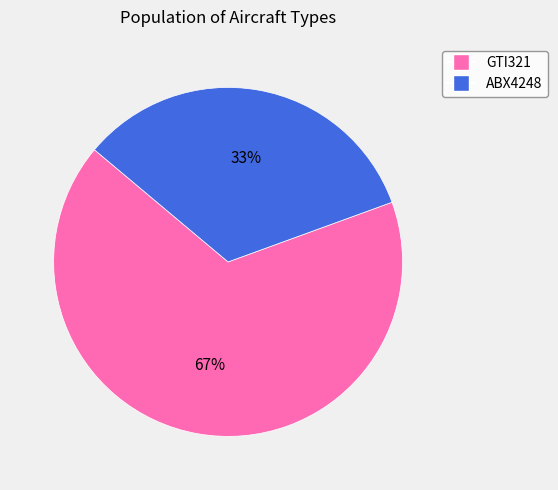

To the nearest percent, what portion does ABX4248 represent?

33%